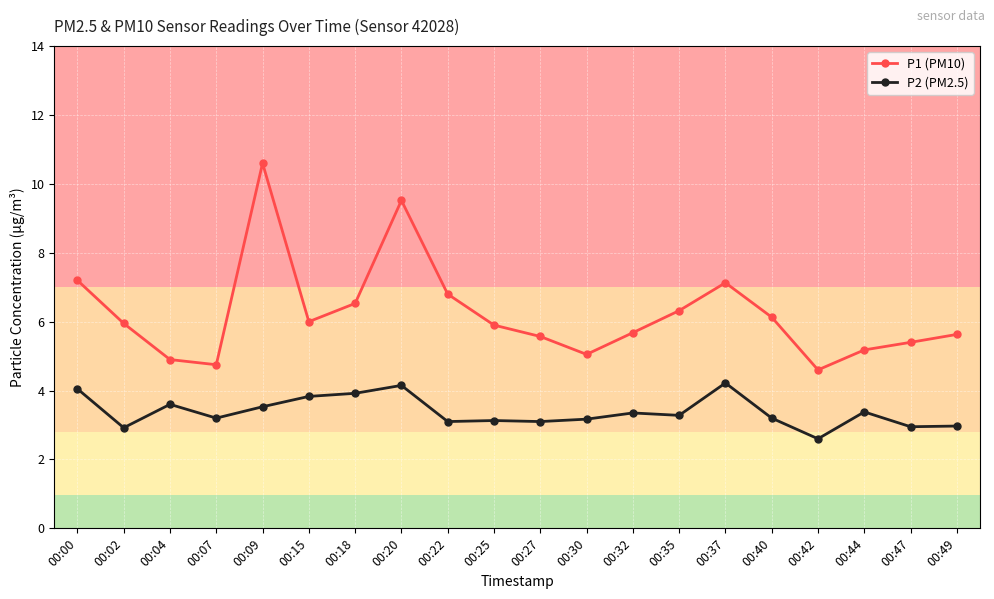

Which category has the lowest value in the P2 (PM2.5) series?

00:42